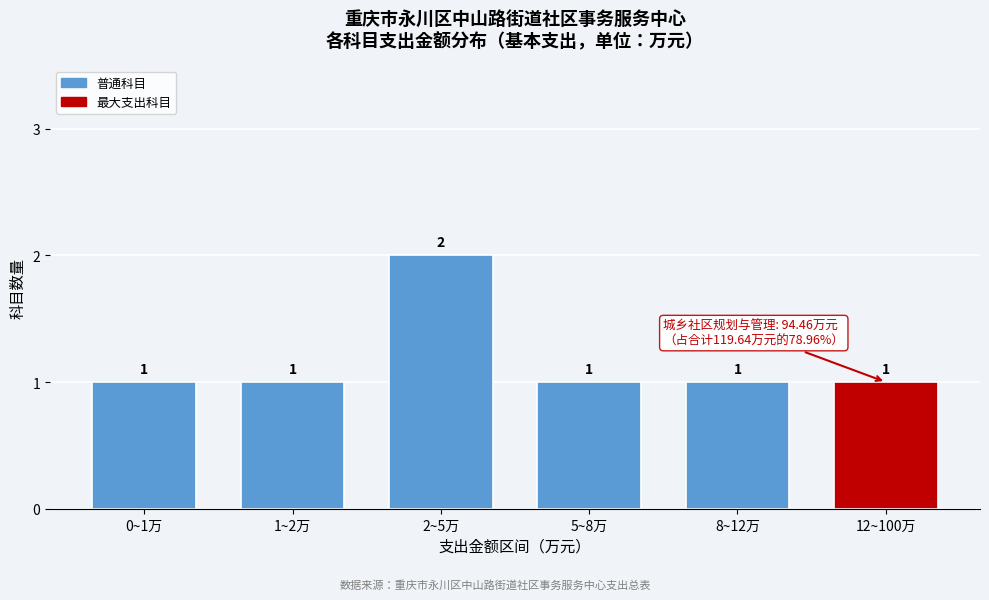

Reading right to left, transcribe all the data shown in this chart.

12~100万=1	8~12万=1	5~8万=1	2~5万=2	1~2万=1	0~1万=1